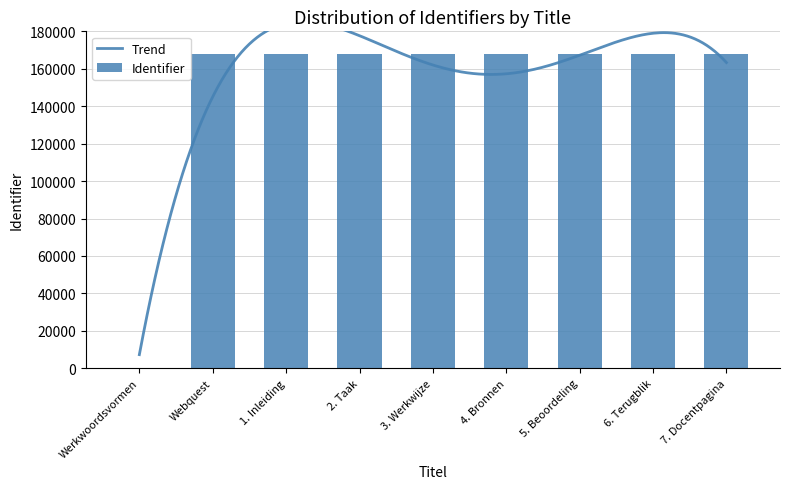

Reading left to right, transcribe all the data shown in this chart.

0	167882	167884	167885	167886	167887	167888	167889	167890